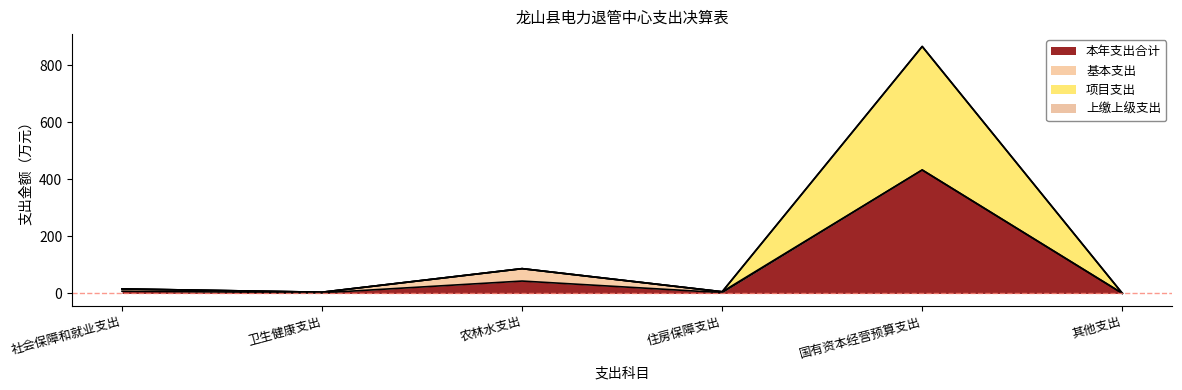

True or false: 本年支出合计 and 项目支出 intersect in this chart.

False